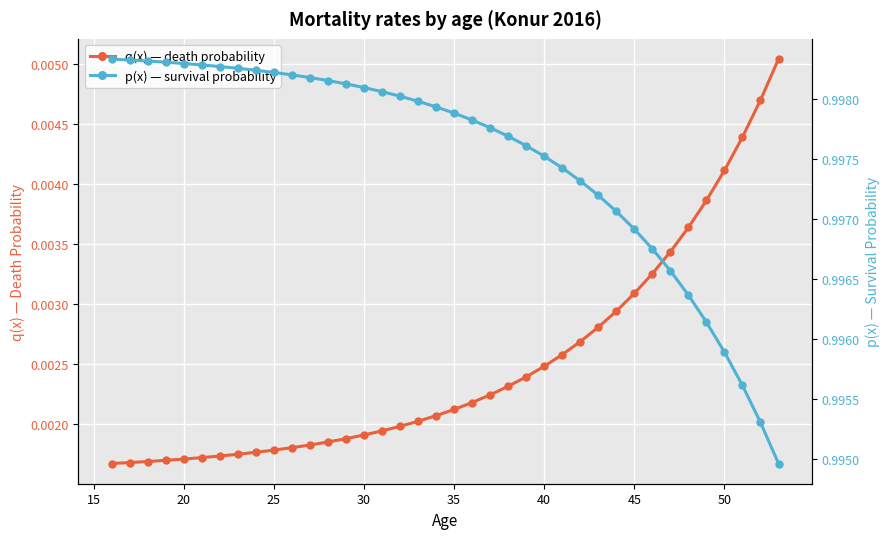

Which series has the largest range (max minus min)?

q(x) — death probability